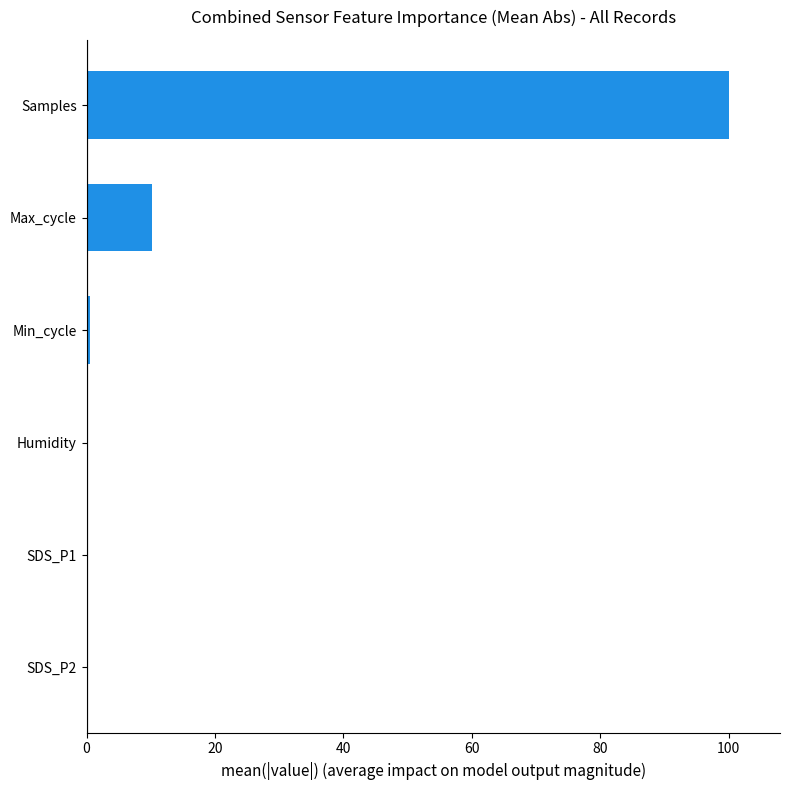

At which label is the value closest to 50?

Max_cycle